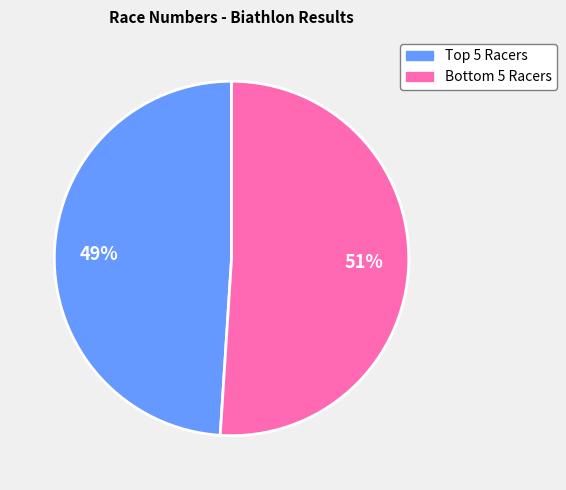

Is there any slice that represents more than half of the pie?

Yes